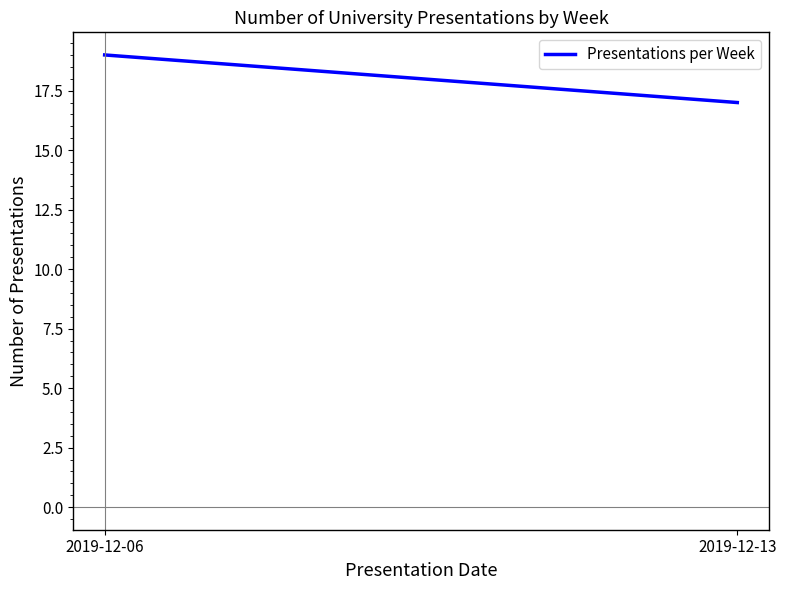

Reading left to right, extract all data points from this chart.

19	17